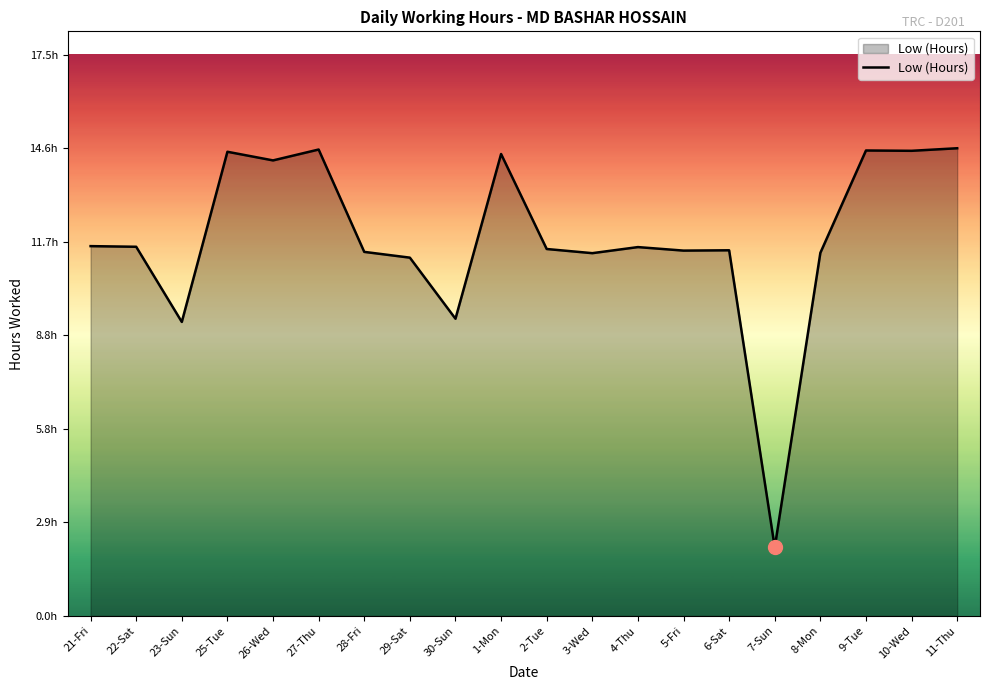

Reading left to right, transcribe all the data shown in this chart.

11.6	11.5	9.2	14.5	14.2	14.6	11.4	11.2	9.3	14.4	11.5	11.3	11.5	11.4	11.4	2.1	11.3	14.6	14.5	14.6